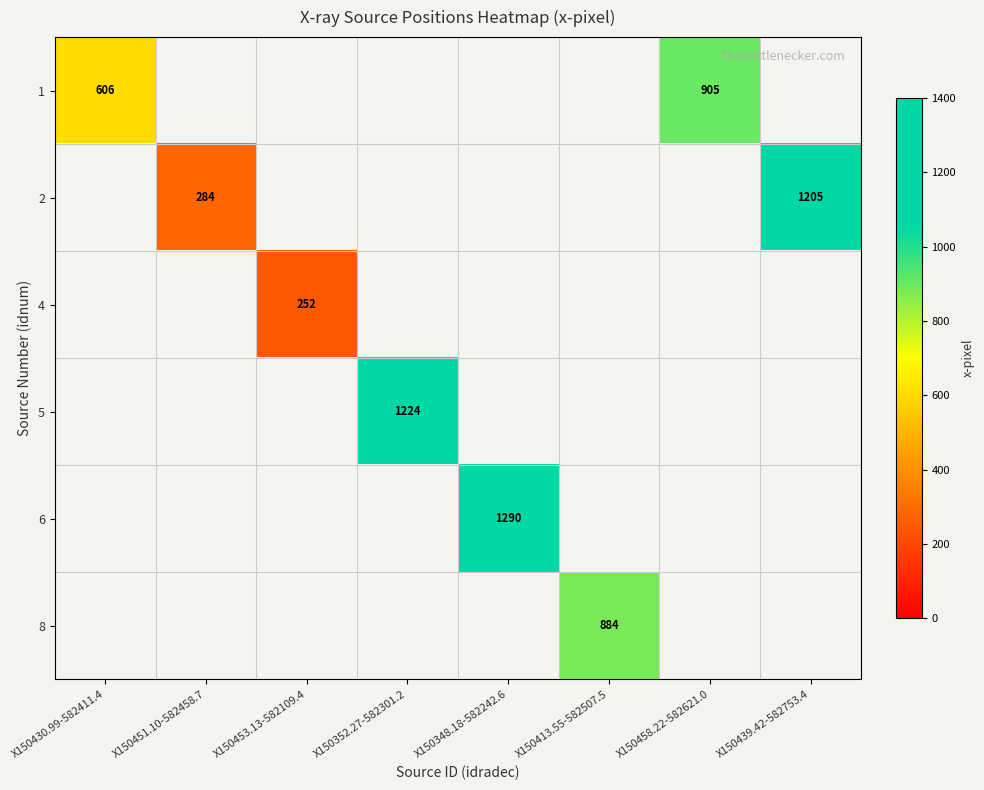

How many positive values does the 4 series have?

1